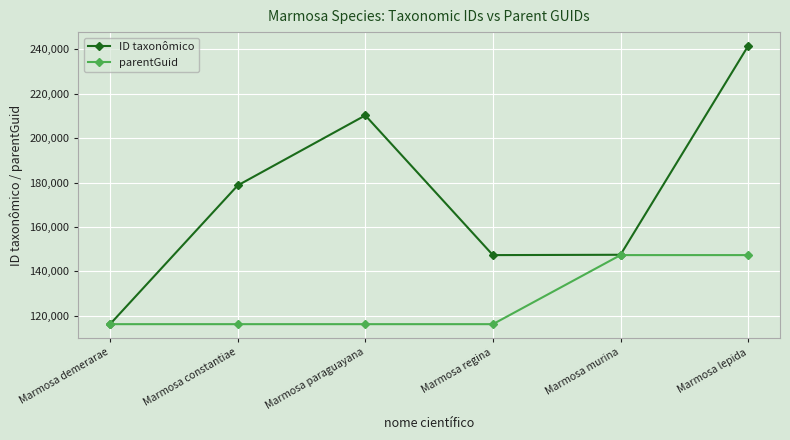

True or false: parentGuid has a value of 46100 at Marmosa constantiae.

False